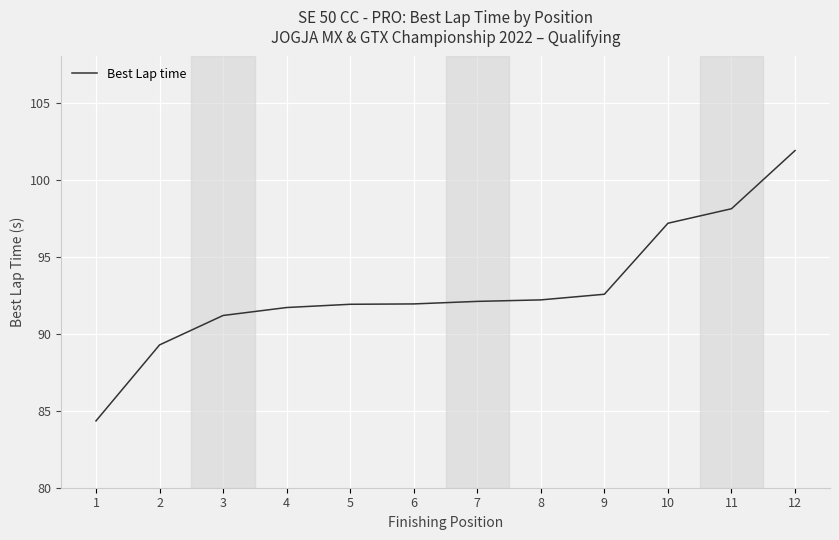

What is the change in value from 1 to 8?

+7.9